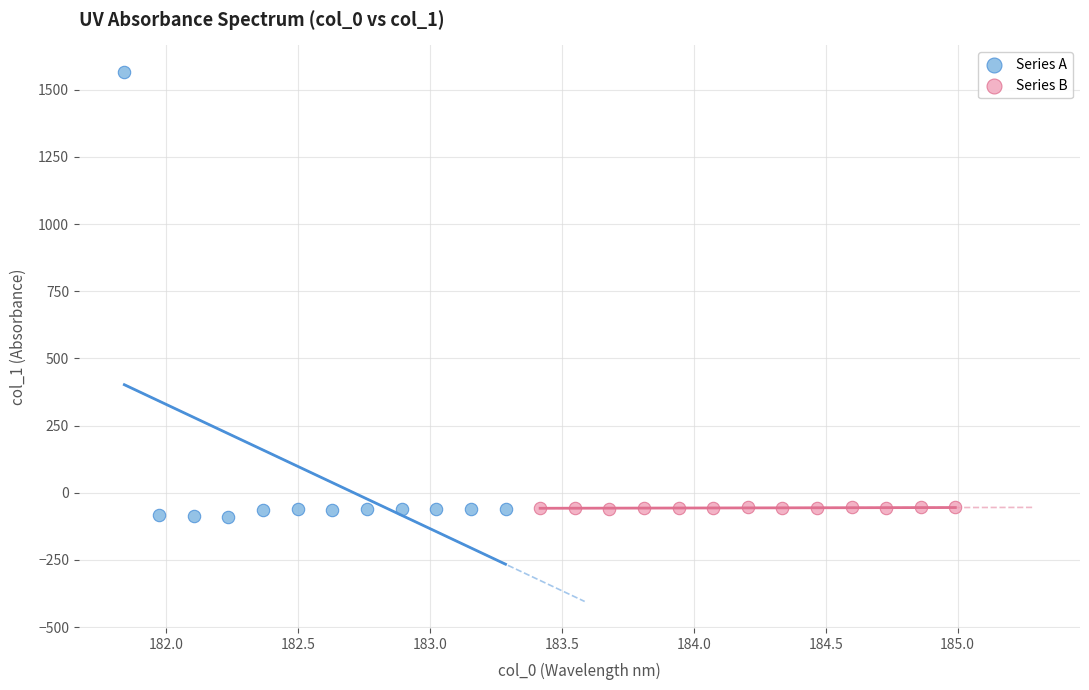

Which series has the largest Y range (max minus min)?

Series A